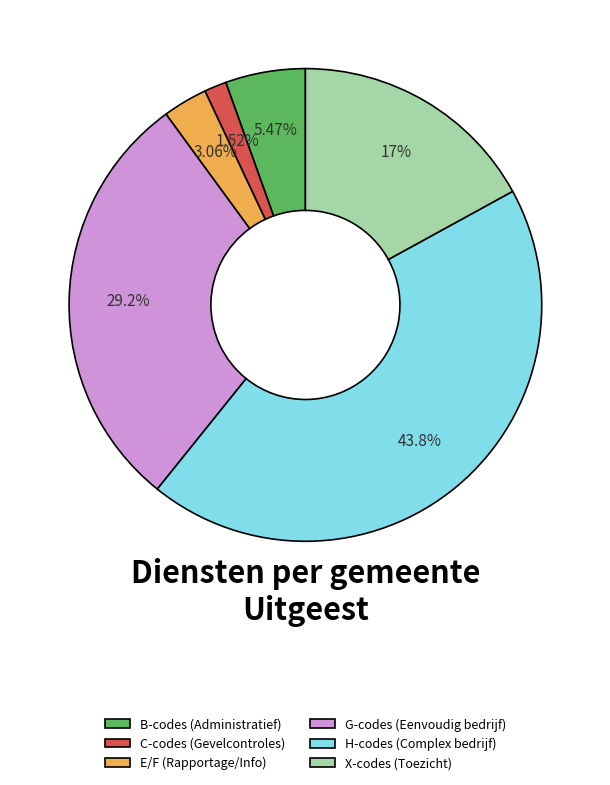

Count the number of slices in the pie.

6